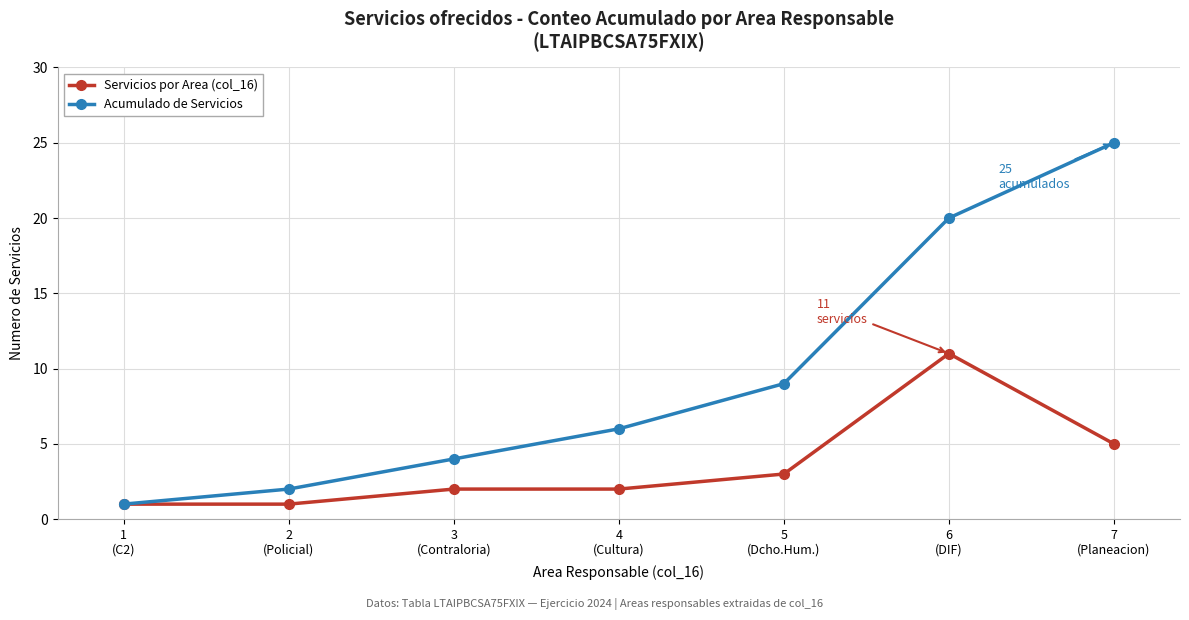

What is the greatest value displayed?

25